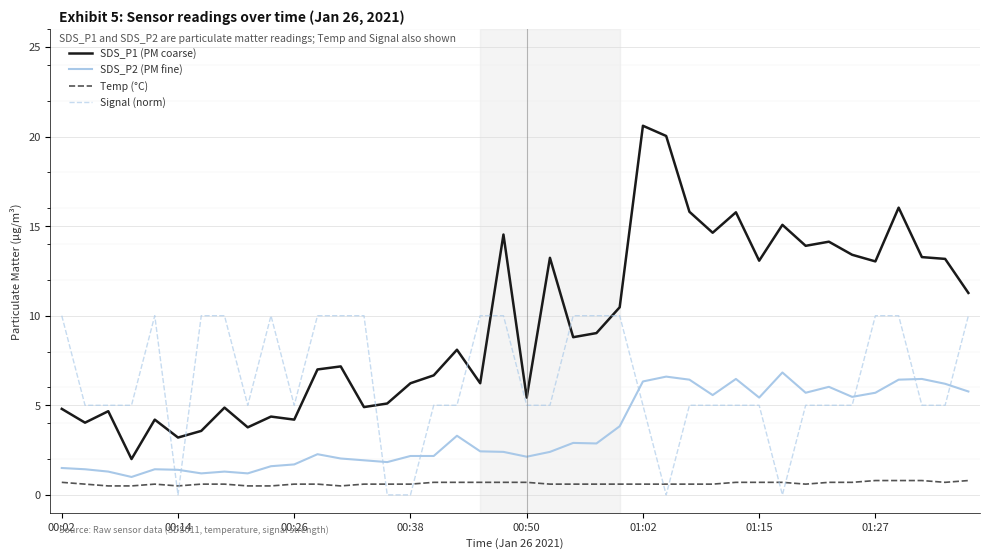

Which series has the largest total across all categories?

SDS_P1 (PM coarse)